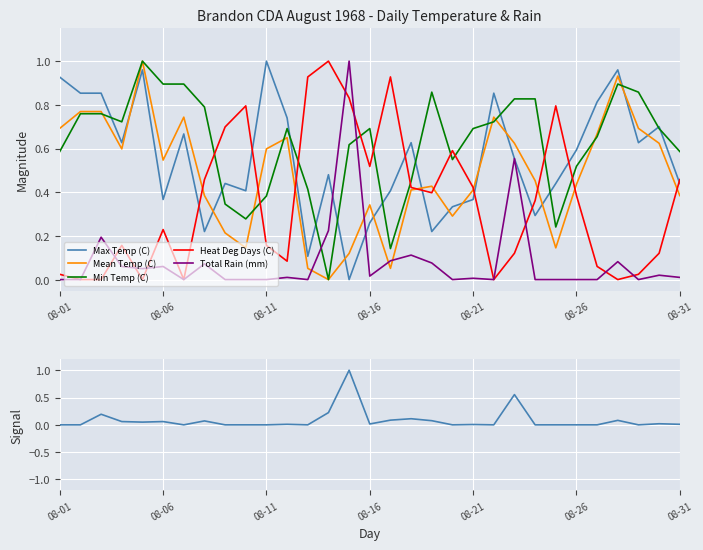

How many values in the Min Temp (C) series exceed 0?

30